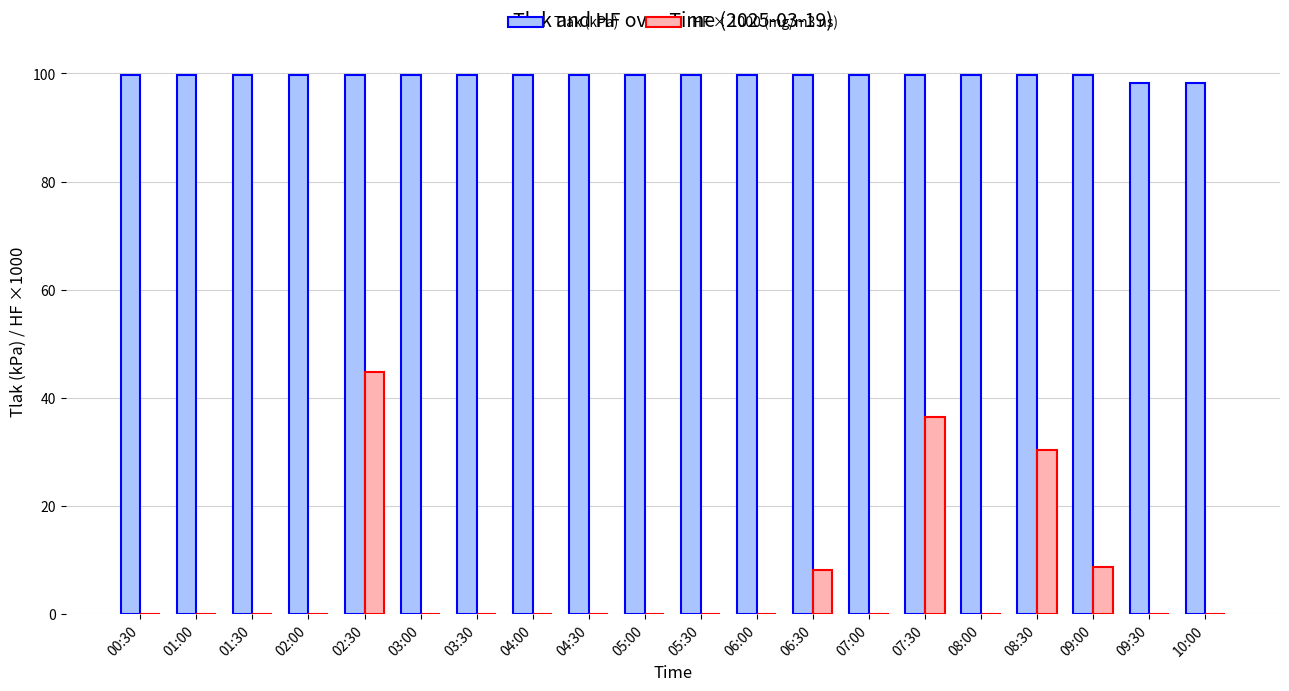

Which series changed the most between 02:00 and 08:30?

HF × 1000 (mg/m3 ns)